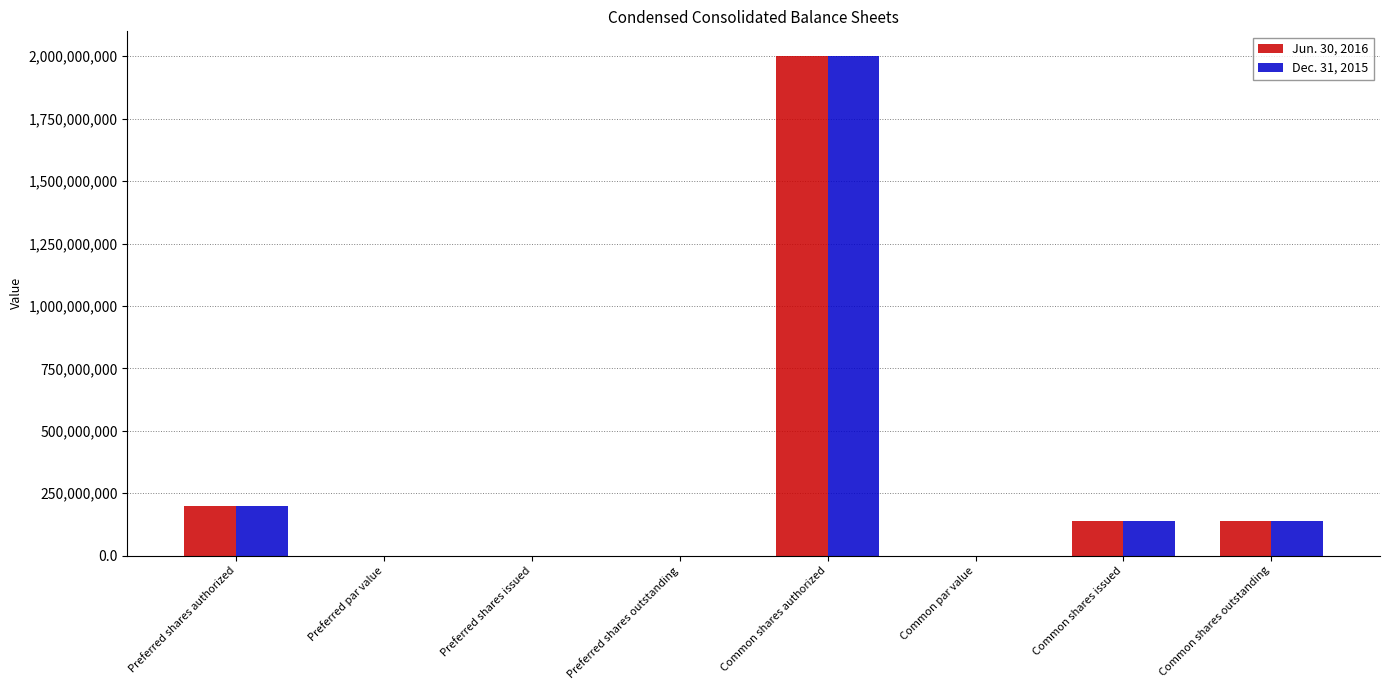

What is the total value across all series at Common shares issued?

275900000.0